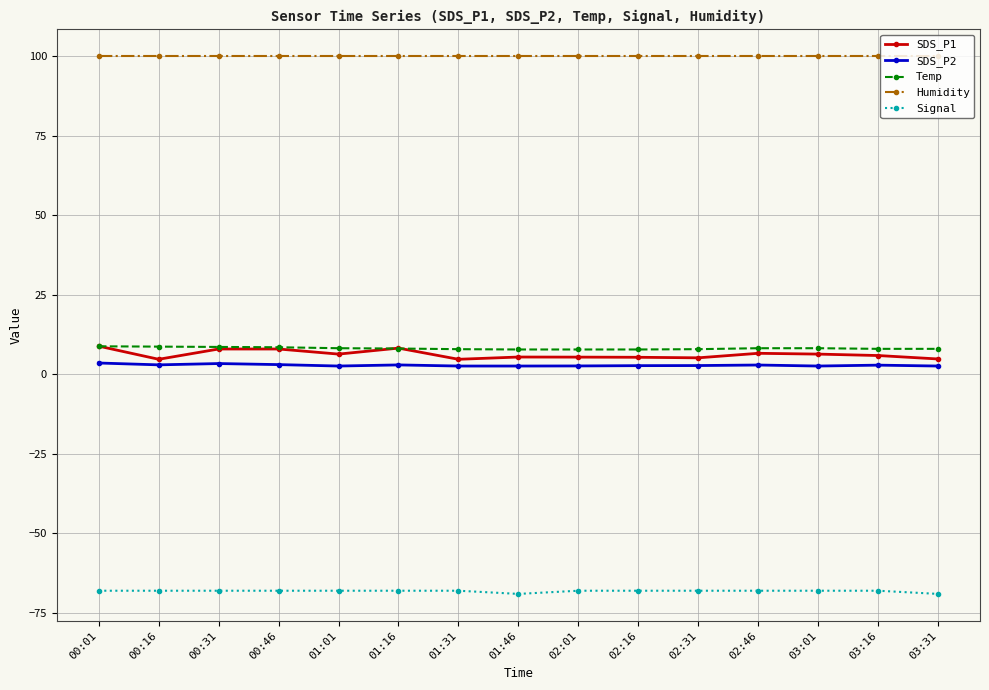

True or false: Temp and Signal intersect in this chart.

False